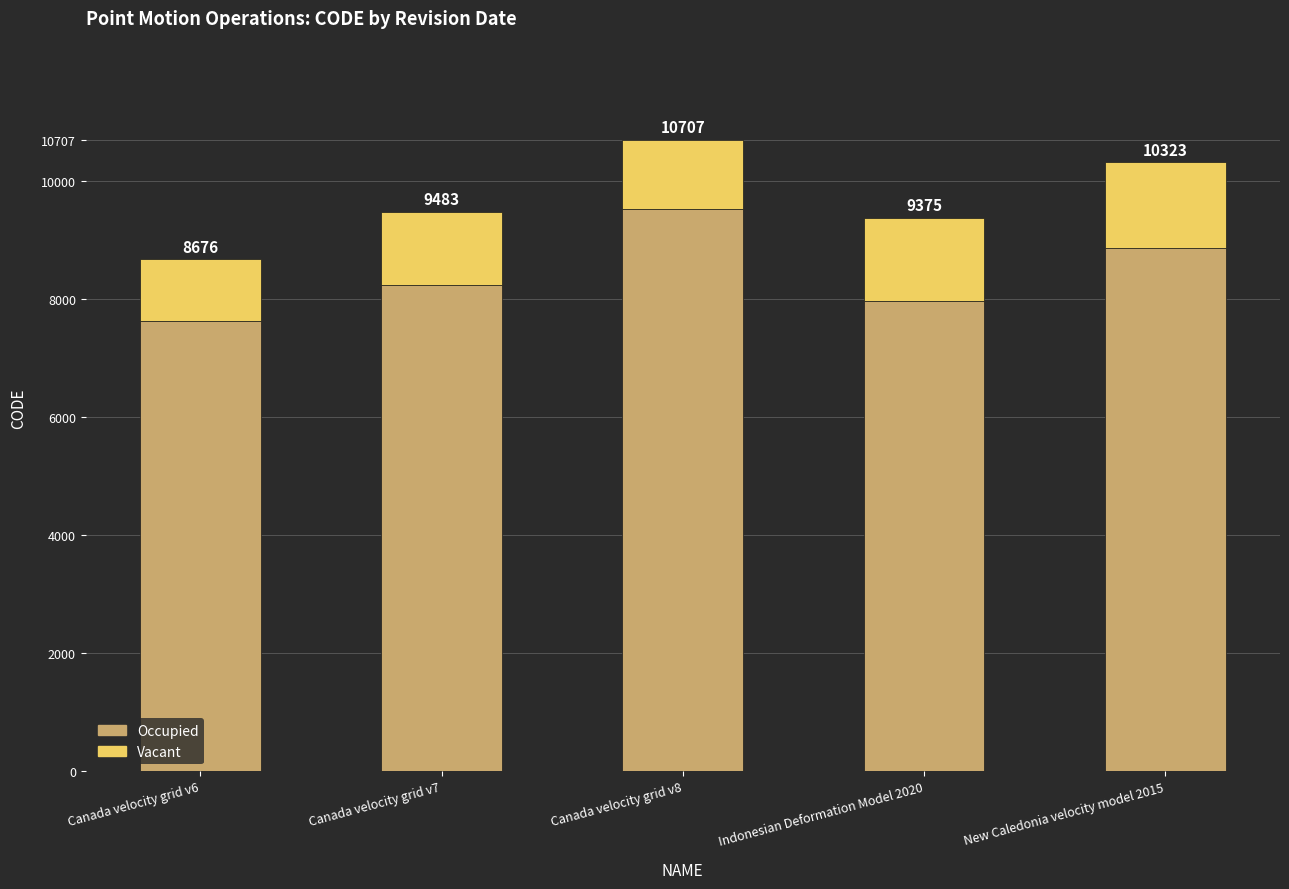

What is the label of the 4th bar from the right?

Canada velocity grid v7